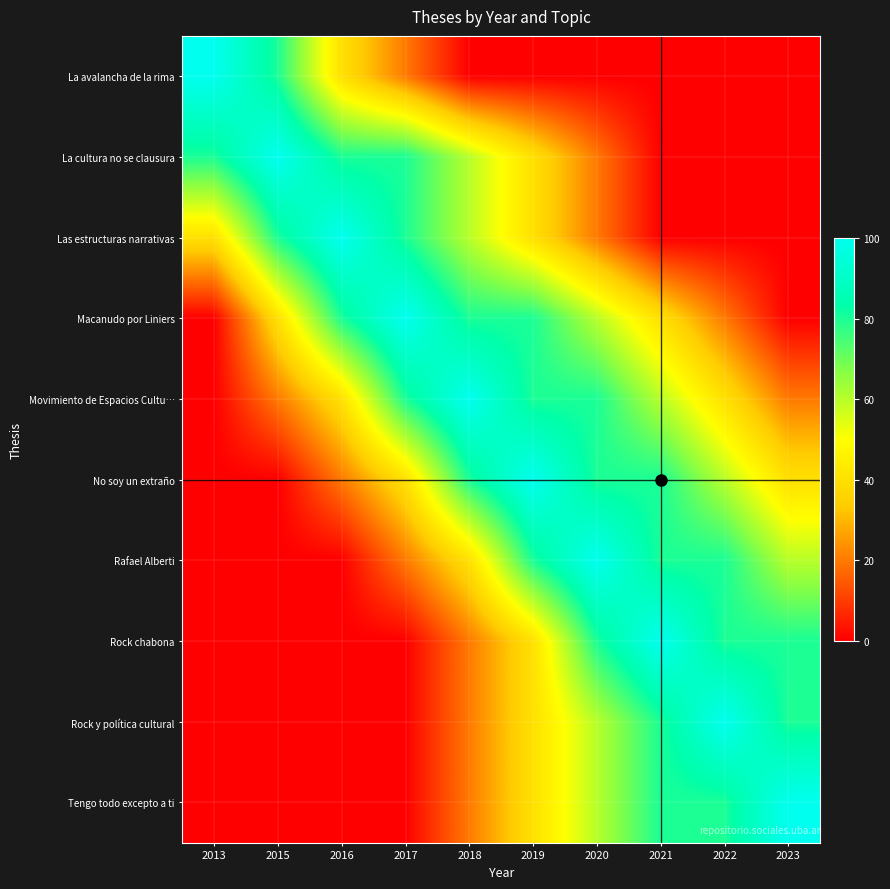

Reading left to right, transcribe all the data shown in this chart.

La avalancha de la rima: 2013=100.0	2015=80.0	2016=40.0	2017=20.0	2018=0.0	2019=0.0	2020=0.0	2021=0.0	2022=0.0	2023=0.0
La cultura no se clausura: 2013=80.0	2015=100.0	2016=80.0	2017=80.0	2018=60.0	2019=40.0	2020=20.0	2021=0.0	2022=0.0	2023=0.0
Las estructuras narrativas: 2013=40.0	2015=80.0	2016=100.0	2017=80.0	2018=60.0	2019=40.0	2020=20.0	2021=0.0	2022=0.0	2023=0.0
Macanudo por Liniers: 2013=0.0	2015=40.0	2016=80.0	2017=100.0	2018=80.0	2019=80.0	2020=60.0	2021=40.0	2022=20.0	2023=0.0
Movimiento de Espacios Cultu…: 2013=0.0	2015=20.0	2016=40.0	2017=80.0	2018=100.0	2019=80.0	2020=80.0	2021=60.0	2022=40.0	2023=20.0
No soy un extraño: 2013=0.0	2015=0.0	2016=20.0	2017=40.0	2018=80.0	2019=100.0	2020=80.0	2021=80.0	2022=60.0	2023=40.0
Rafael Alberti: 2013=0.0	2015=0.0	2016=0.0	2017=20.0	2018=40.0	2019=80.0	2020=100.0	2021=80.0	2022=80.0	2023=60.0
Rock chabona: 2013=0.0	2015=0.0	2016=0.0	2017=0.0	2018=20.0	2019=40.0	2020=80.0	2021=100.0	2022=80.0	2023=80.0
Rock y política cultural: 2013=0.0	2015=0.0	2016=0.0	2017=0.0	2018=20.0	2019=40.0	2020=60.0	2021=80.0	2022=100.0	2023=80.0
Tengo todo excepto a ti: 2013=0.0	2015=0.0	2016=0.0	2017=0.0	2018=20.0	2019=40.0	2020=60.0	2021=80.0	2022=80.0	2023=100.0